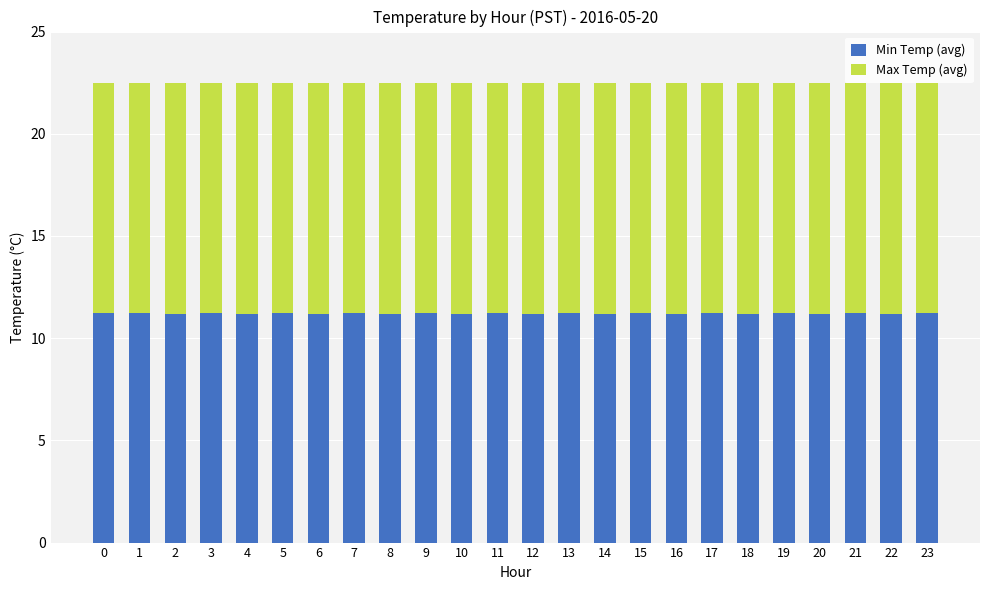

What is the sum of the Min Temp (avg) values at 22 and 7?

22.4